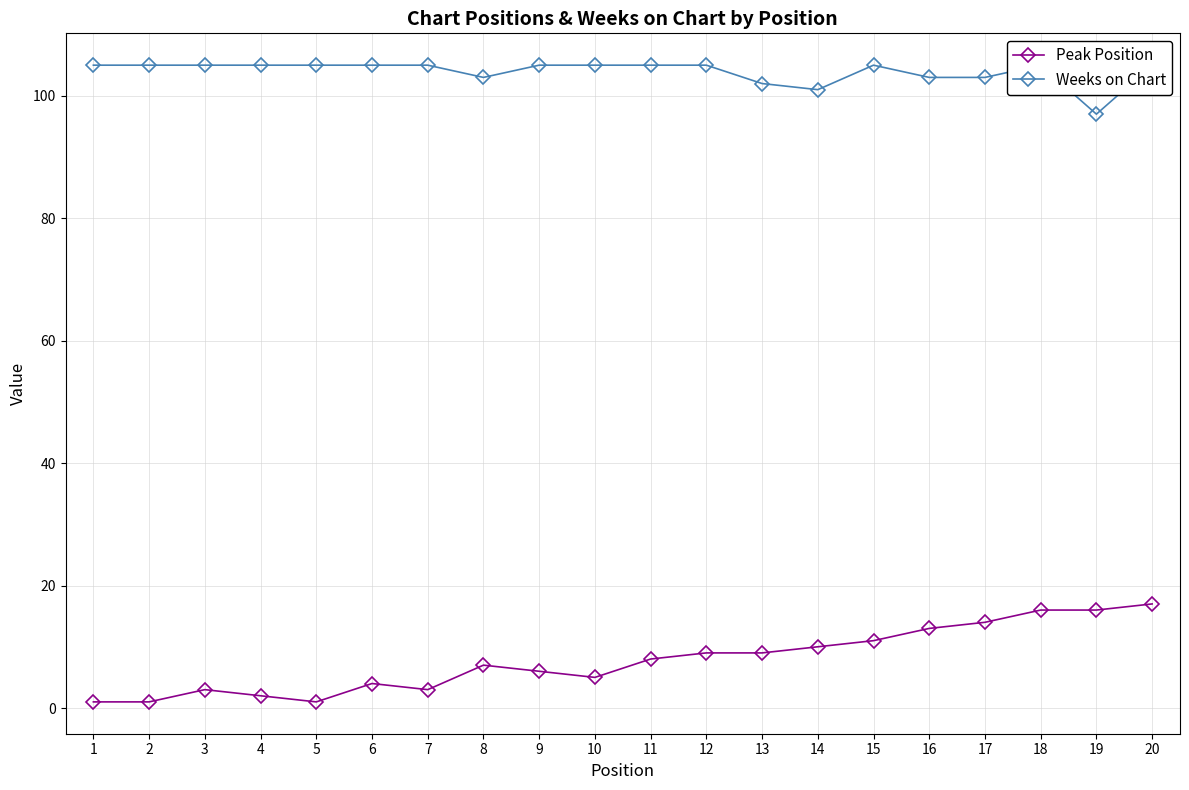

Is this an area chart (filled region under the line)?

No